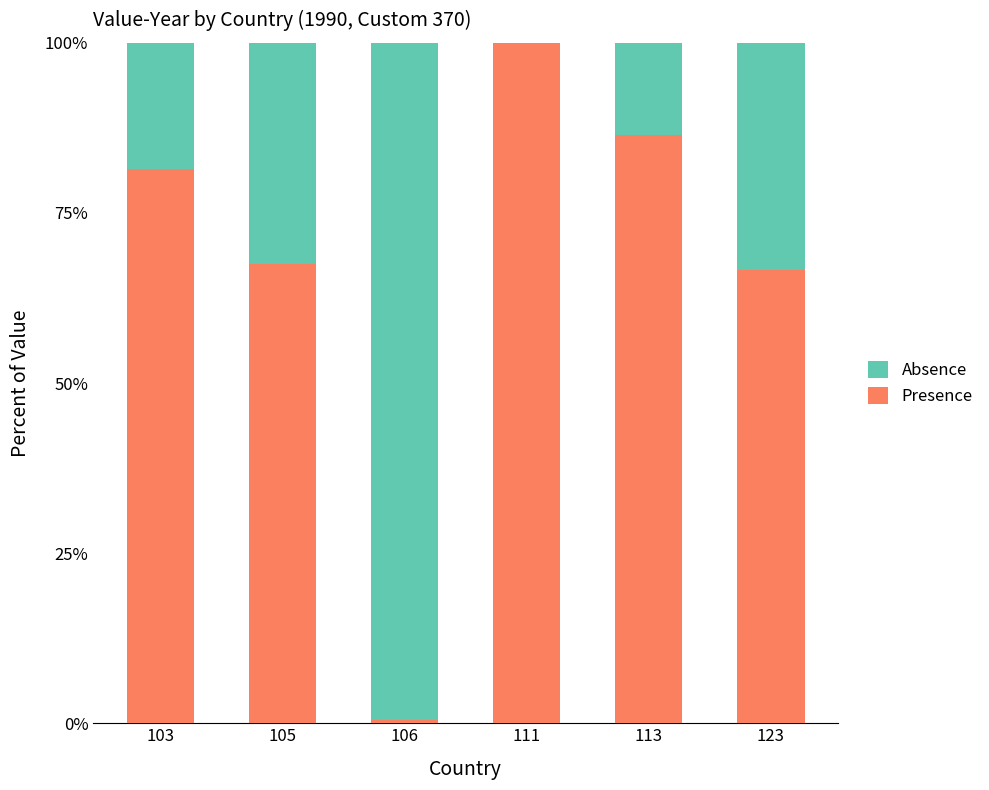

How many values in the Presence series exceed 81?

3